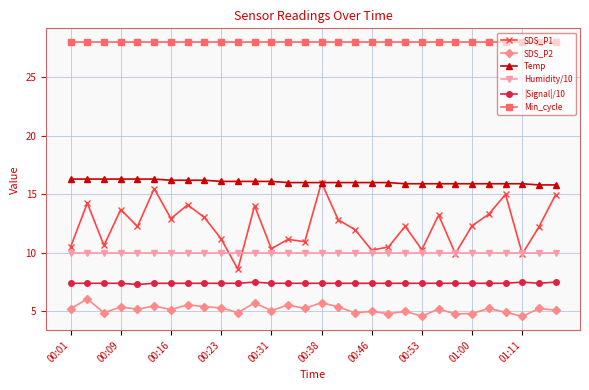

Which series has the largest range (max minus min)?

SDS_P1